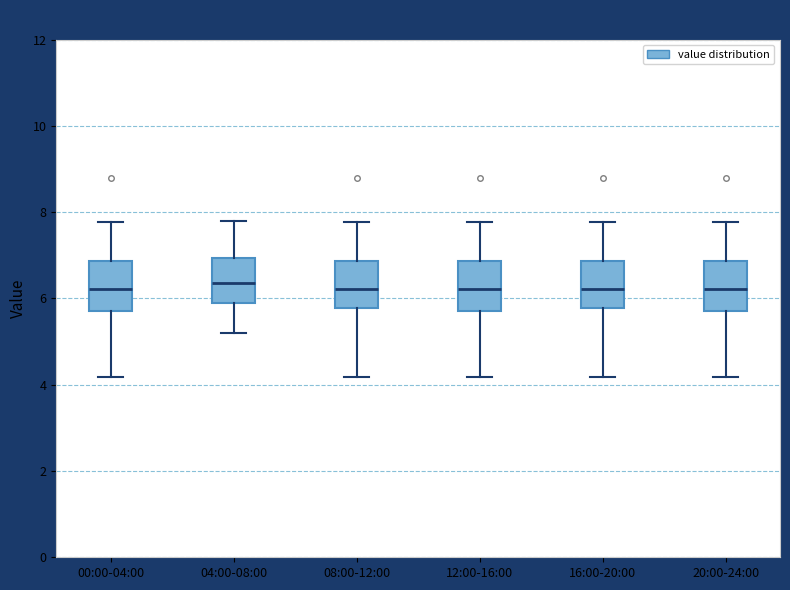

Where is the lower edge of the box for 20:00-24:00 on the y-axis? The values are not printed on the chart, so give them approximately, as read against the axis.

5.6